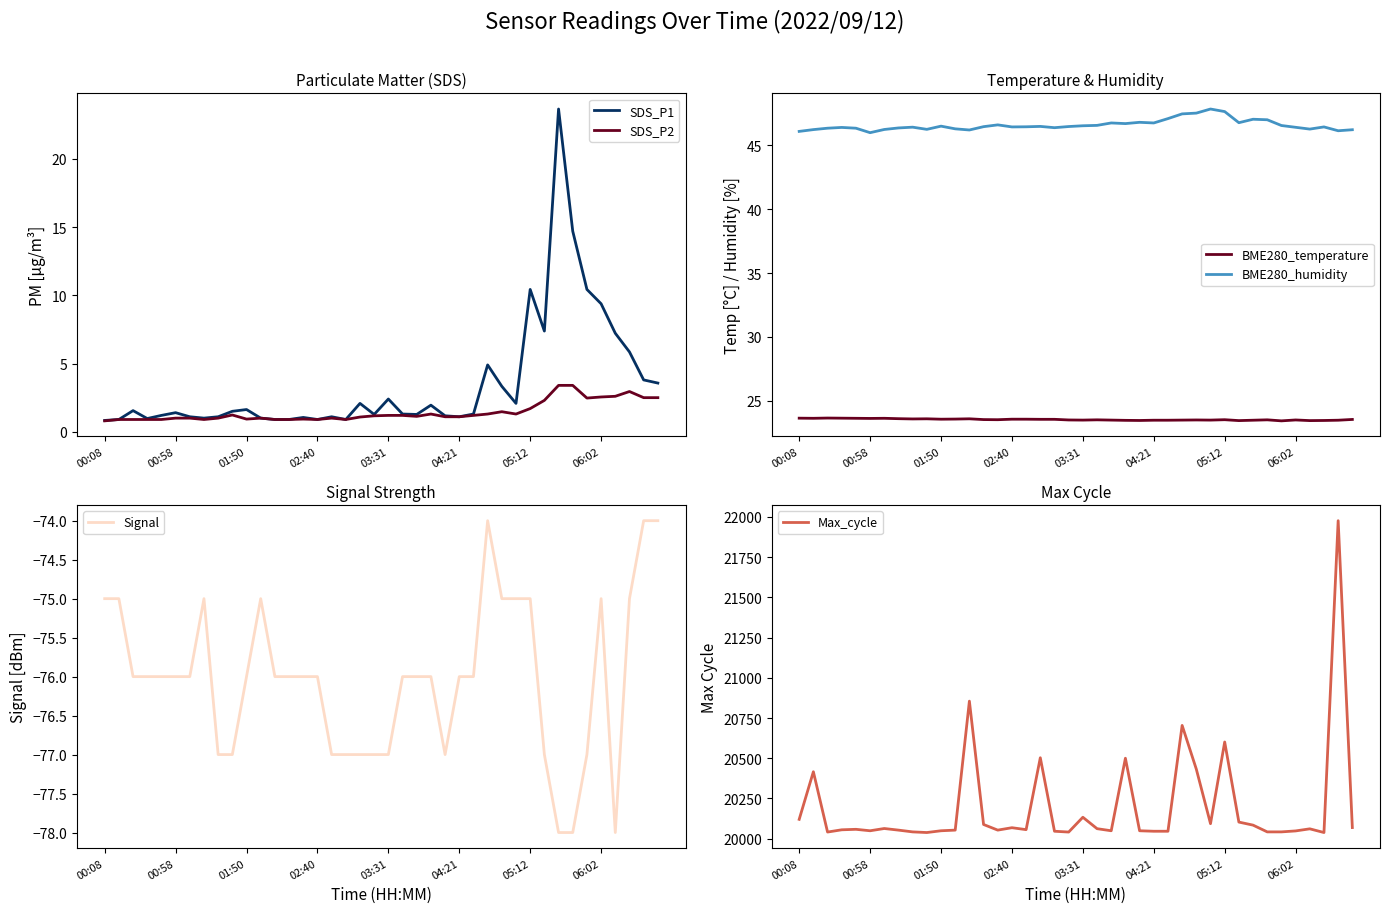

Does the chart display data point markers on the line(s)?

No